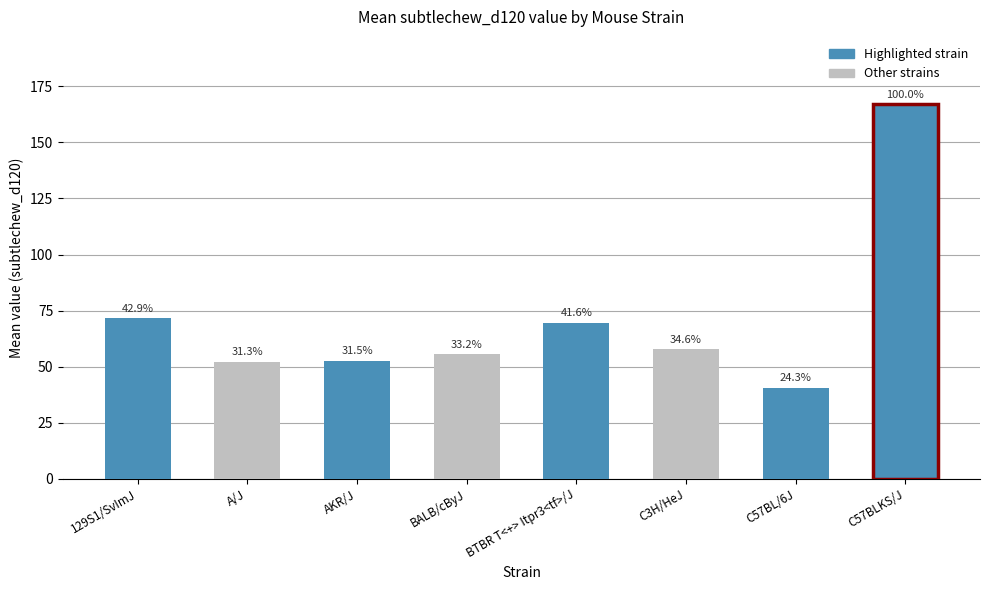

Are the bars horizontal?

No